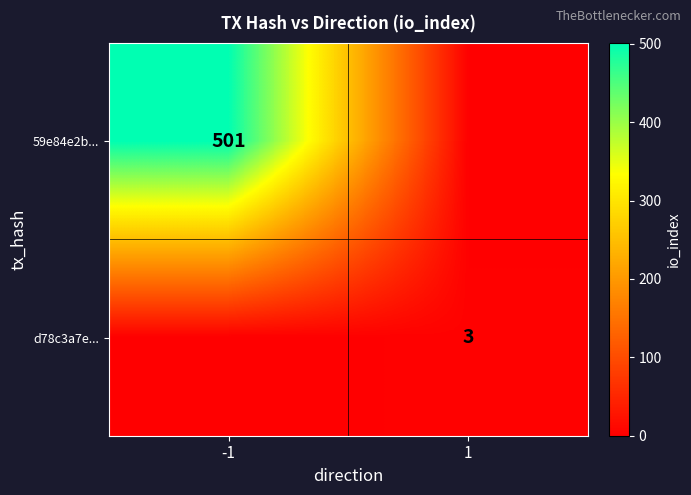

The d78c3a7e... series shows 1 at 1. True or false?

False